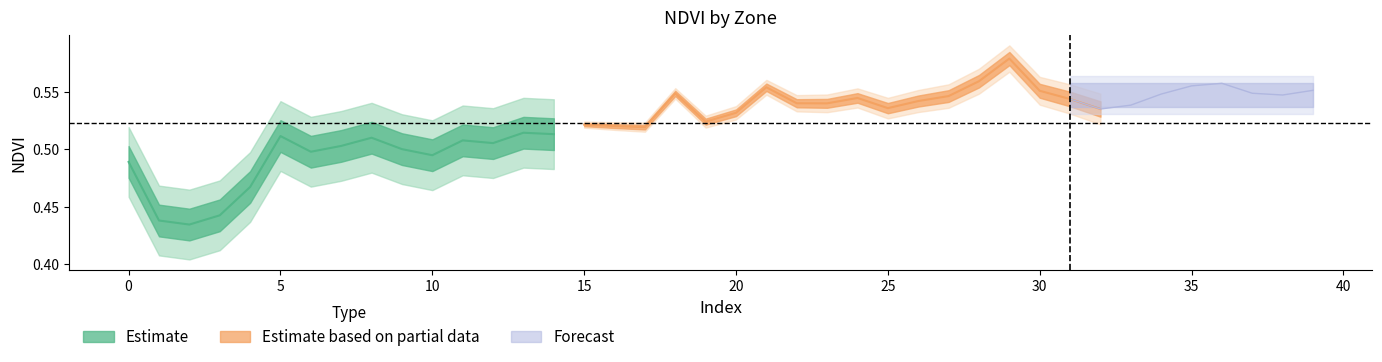

Reading left to right, extract all data points from this chart.

0.5	0.4	0.4	0.4	0.5	0.5	0.5	0.5	0.5	0.5	0.5	0.5	0.5	0.5	0.5